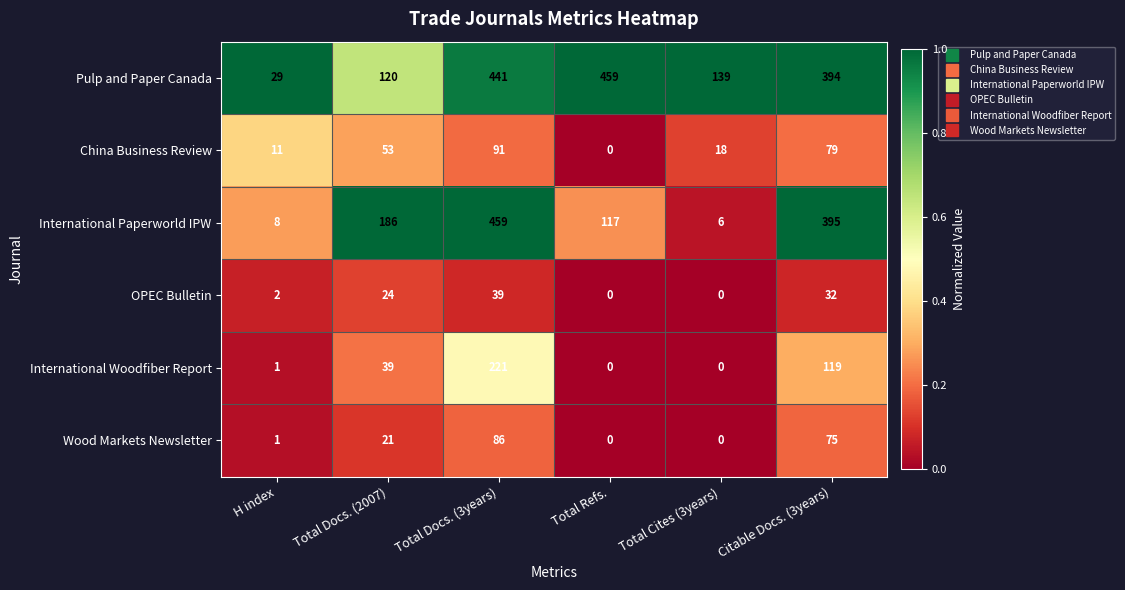

True or false: Wood Markets Newsletter has a value of 0 at Total Refs..

True